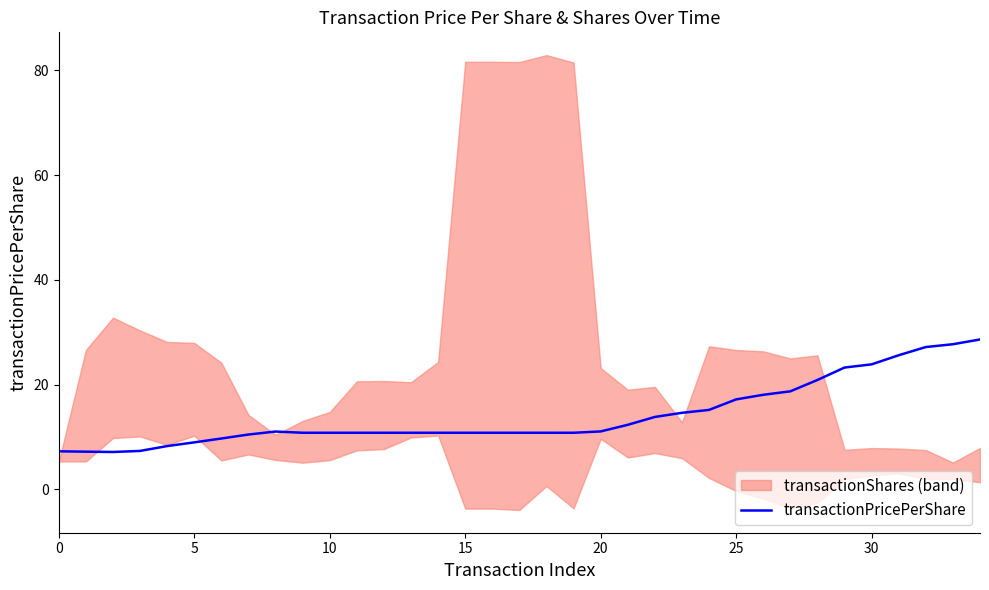

What is the difference between the maximum and minimum values?

21.5